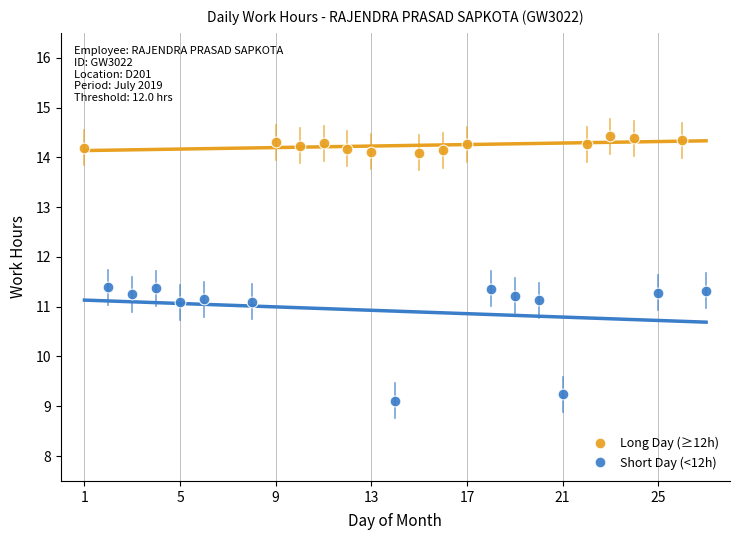

Which series reaches the minimum Y coordinate?

Short Day (<12h)